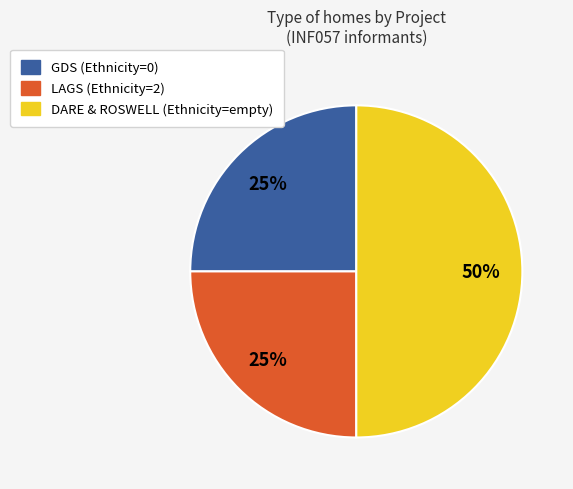

Does GDS (Ethnicity=0) represent more than half of the total?

No